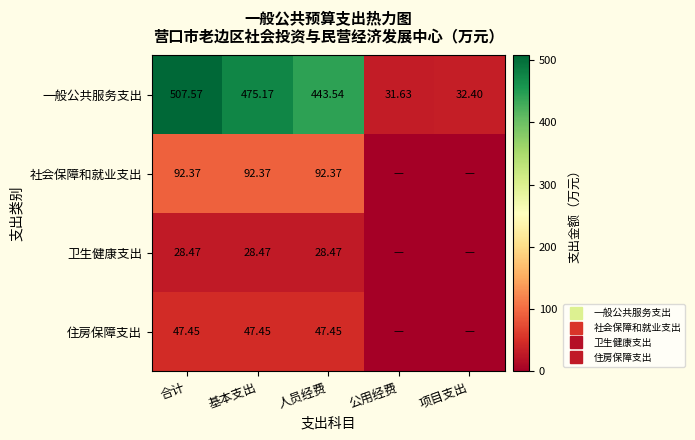

Which series has the largest range (max minus min)?

一般公共服务支出